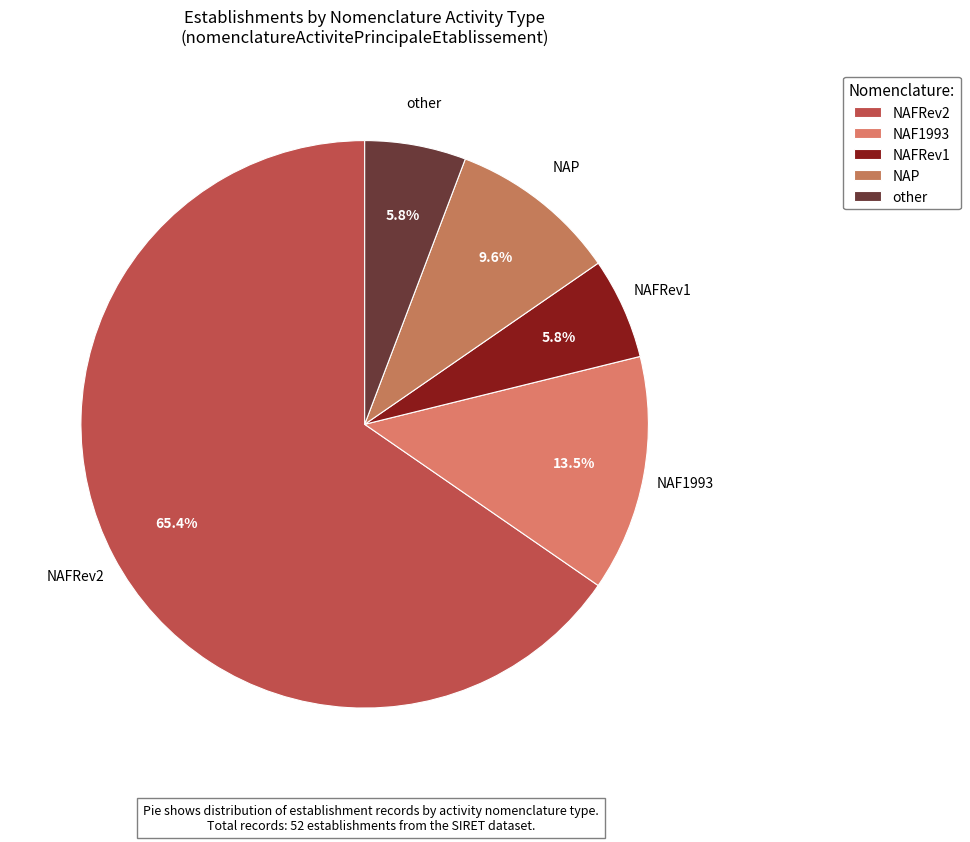

Which category has the biggest portion of the pie?

NAFRev2